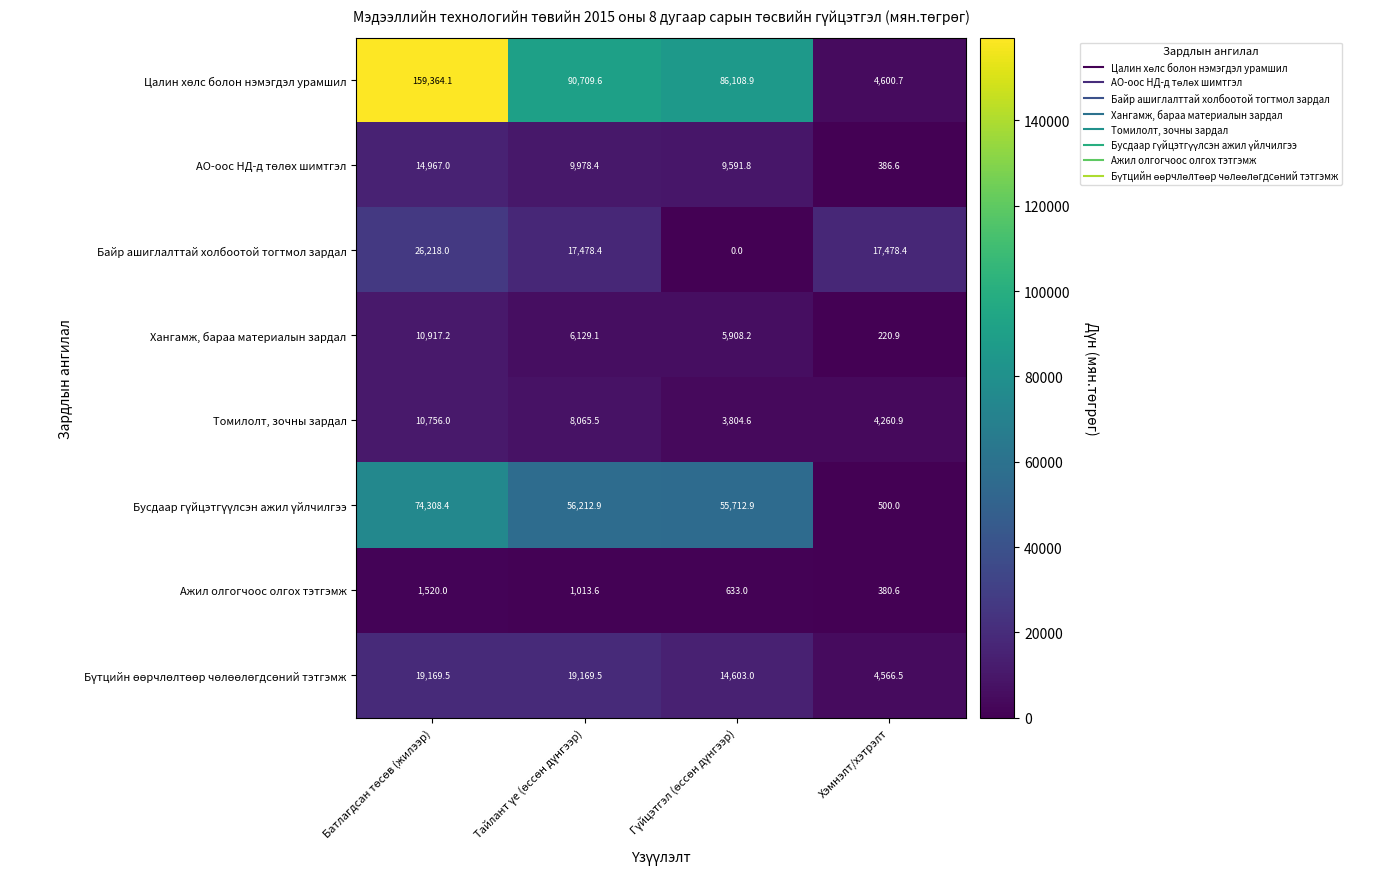

What is the approximate value of Байр ашиглалттай холбоотой тогтмол зардал at Хэмнэлт/хэтрэлт?

17478.4